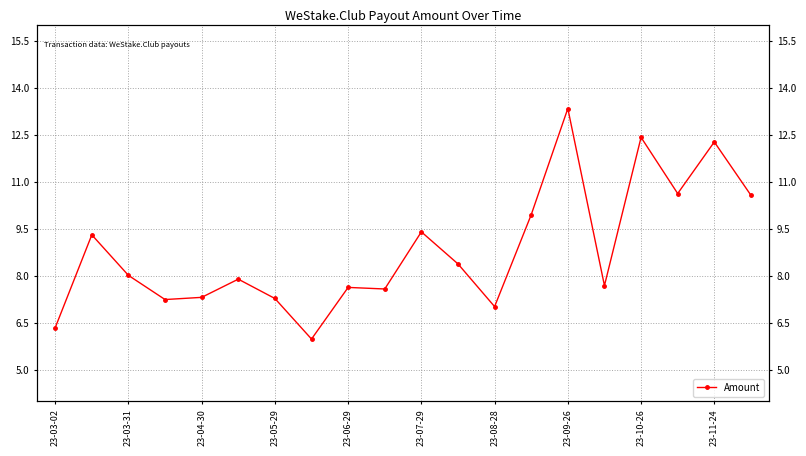

What is the change in value from 10 to 17?

+1.2